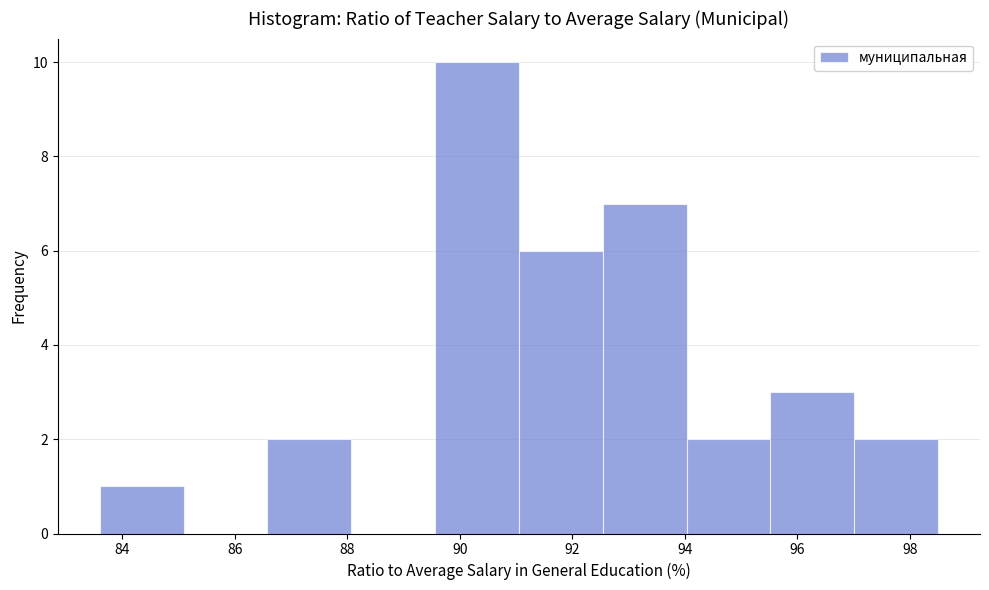

Reading left to right, list every bar in this chart as the range it spans on the x-axis followed by its height. Neither the bar edges nor the heights are printed on the chart, so give them approximately, as read against the axes.

83.6 to 85.0: 1
85.0 to 86.6: 0
86.6 to 88.0: 2
88.0 to 89.6: 0
89.6 to 91.0: 10
91.0 to 92.6: 6
92.6 to 94.0: 7
94.0 to 95.6: 2
95.6 to 97.0: 3
97.0 to 98.6: 2